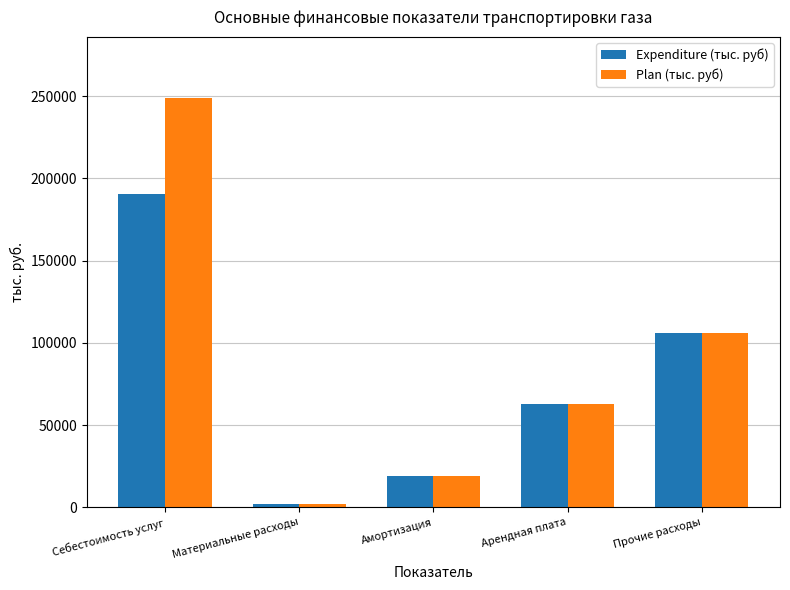

At which label is Plan (тыс. руб) closest to 125505?

Прочие расходы